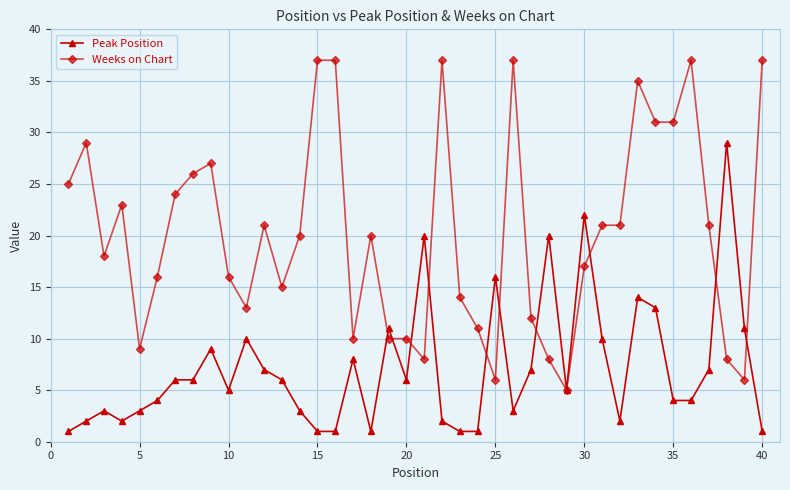

True or false: Peak Position and Weeks on Chart cross at least once.

True